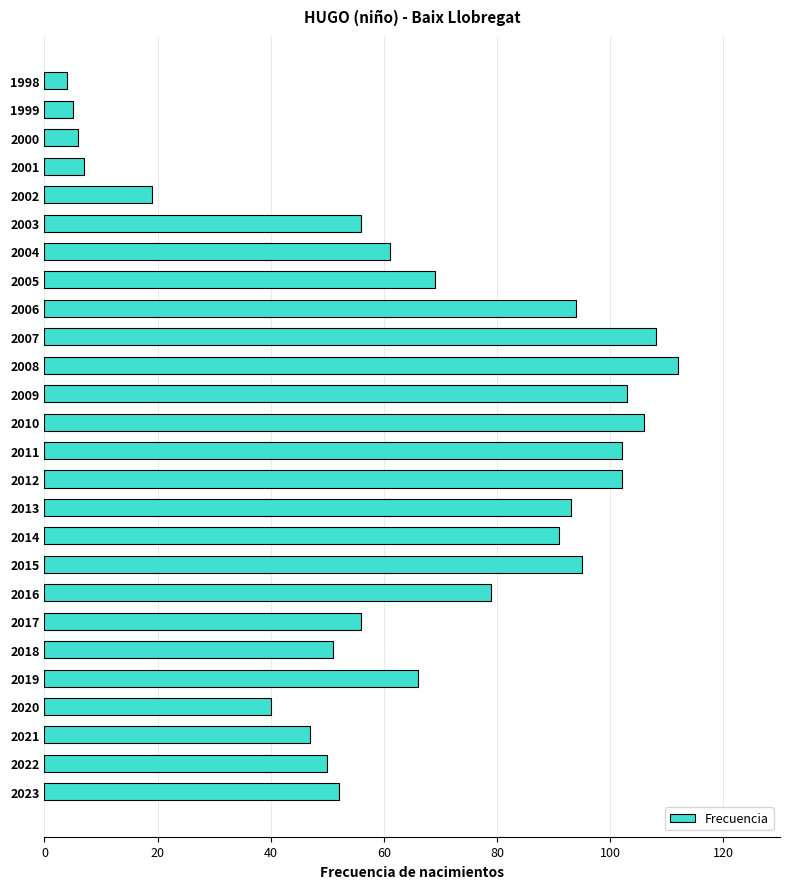

What is the minimum value shown in the chart?

4